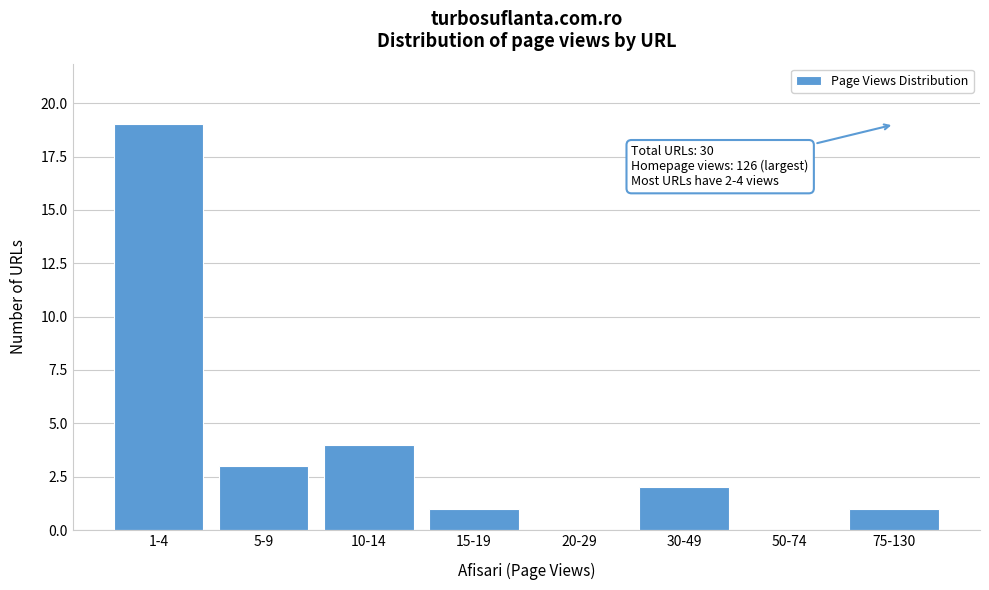

Reading left to right, extract all data points from this chart.

1-4=19	5-9=3	10-14=4	15-19=1	20-29=0	30-49=2	50-74=0	75-130=1